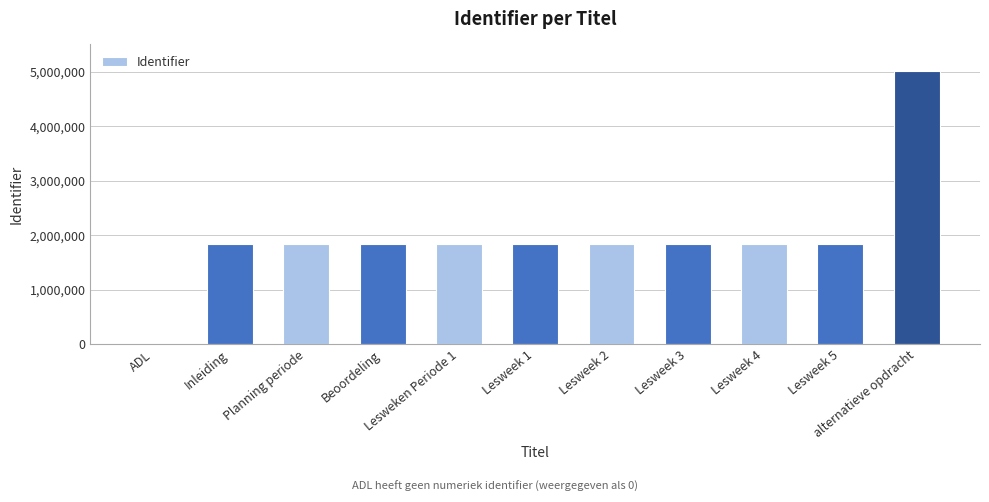

Which label corresponds to the largest value in the chart?

alternatieve opdracht